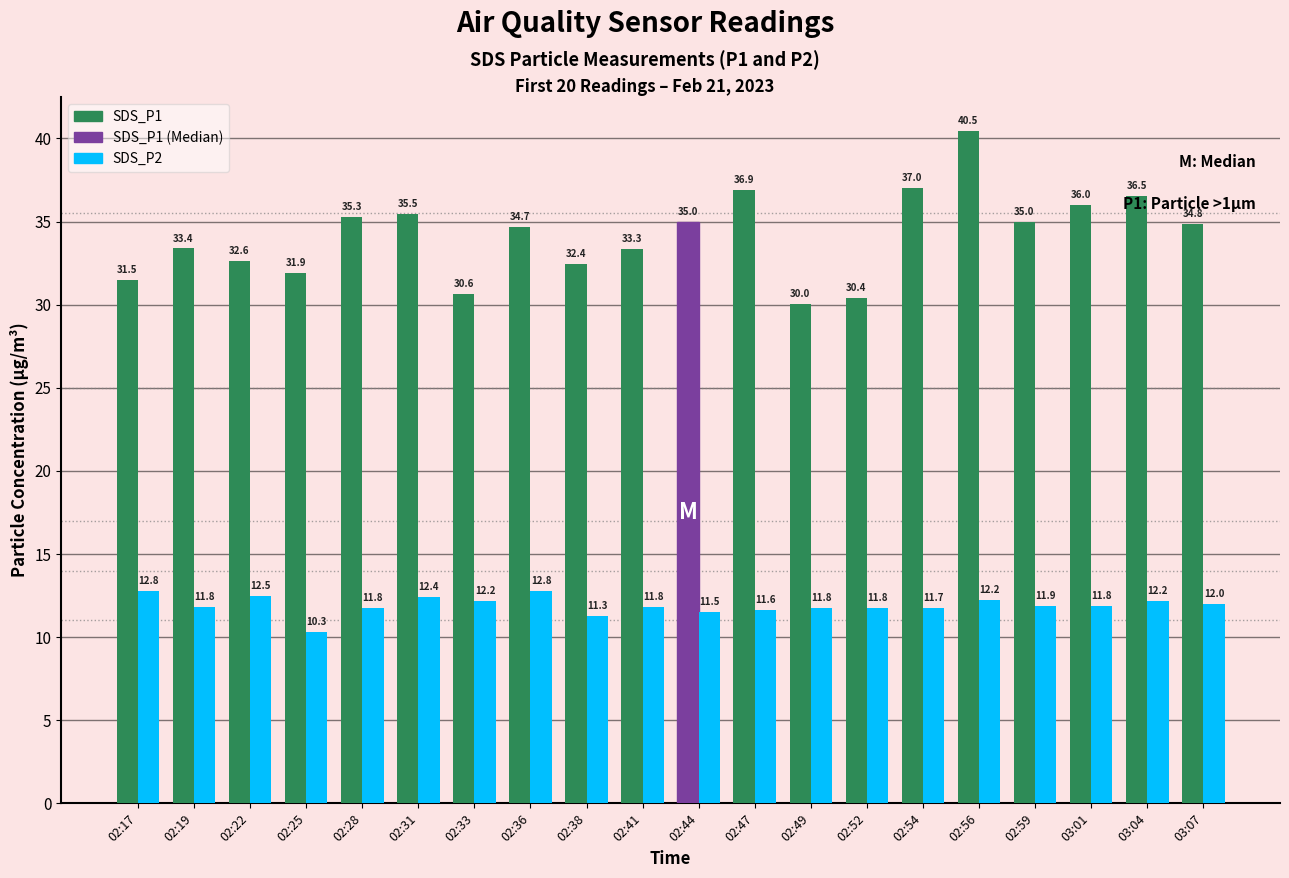

List the series in order of their peak value, lowest first.

SDS_P2, SDS_P1